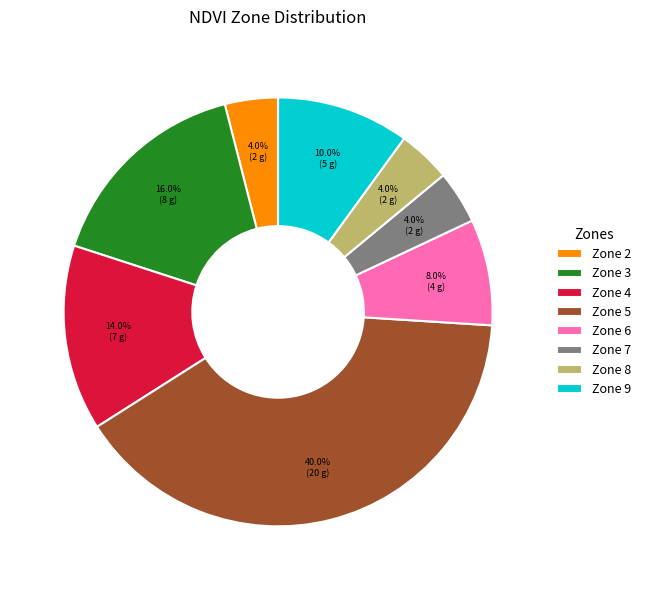

Which has a higher value, Zone 8 or Zone 9?

Zone 9